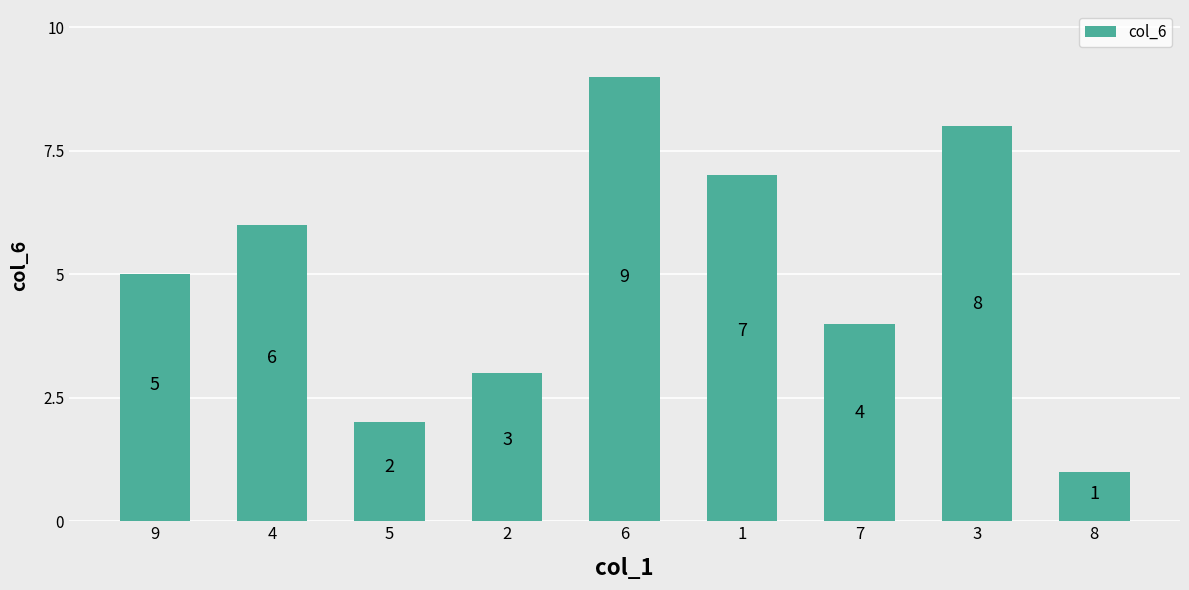

What is the change in value from 9 to 5?

-3